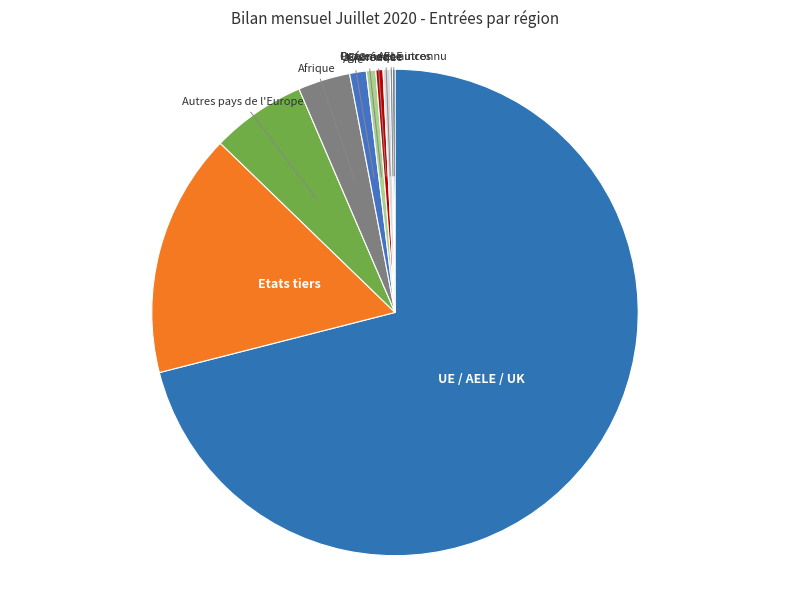

How many segments does this pie chart have?

10